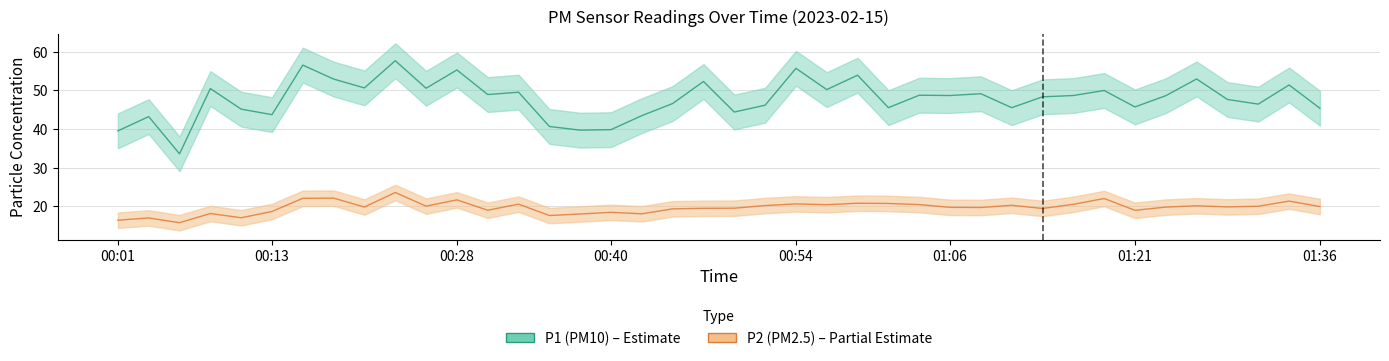

How many lines are shown in the chart?

2